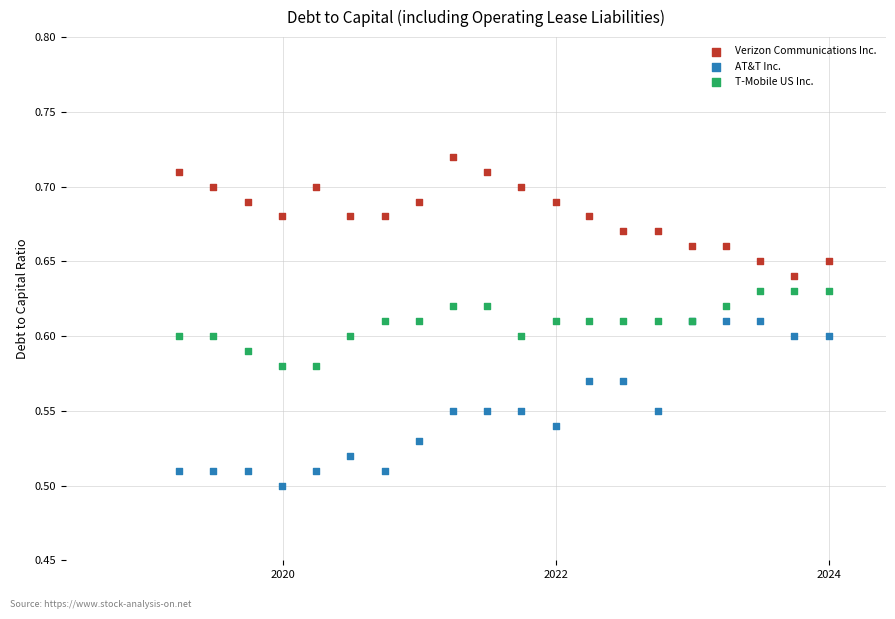

Which series reaches the minimum Y coordinate?

AT&T Inc.